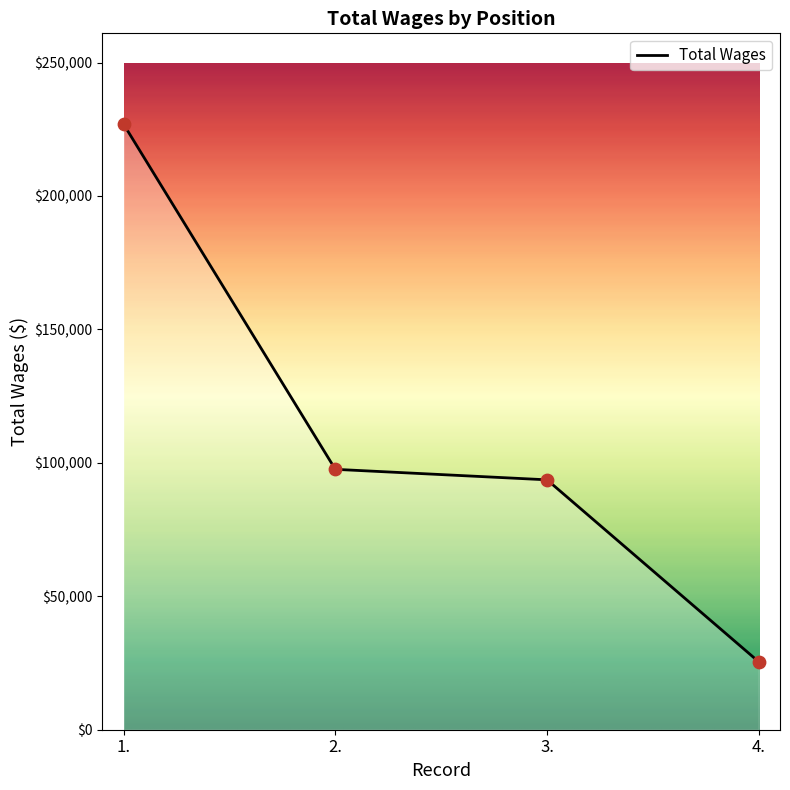

What is the ratio of the value at 2. to the value at 1.?

0.4